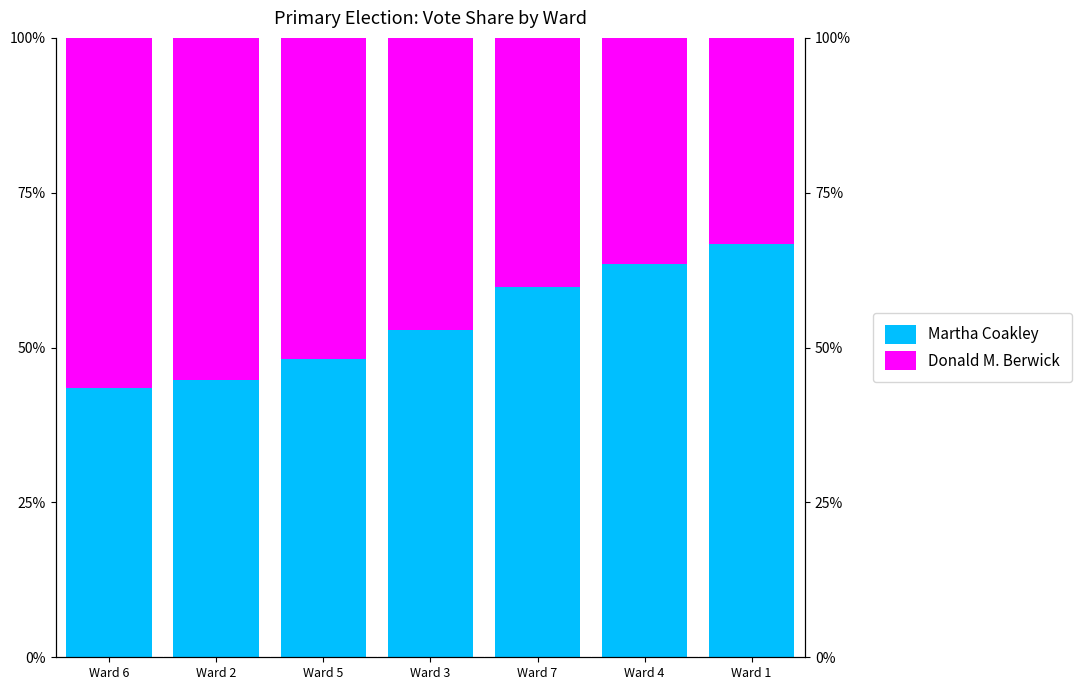

Rank the categories by Martha Coakley value from lowest to highest.

Ward 6, Ward 2, Ward 5, Ward 3, Ward 7, Ward 4, Ward 1